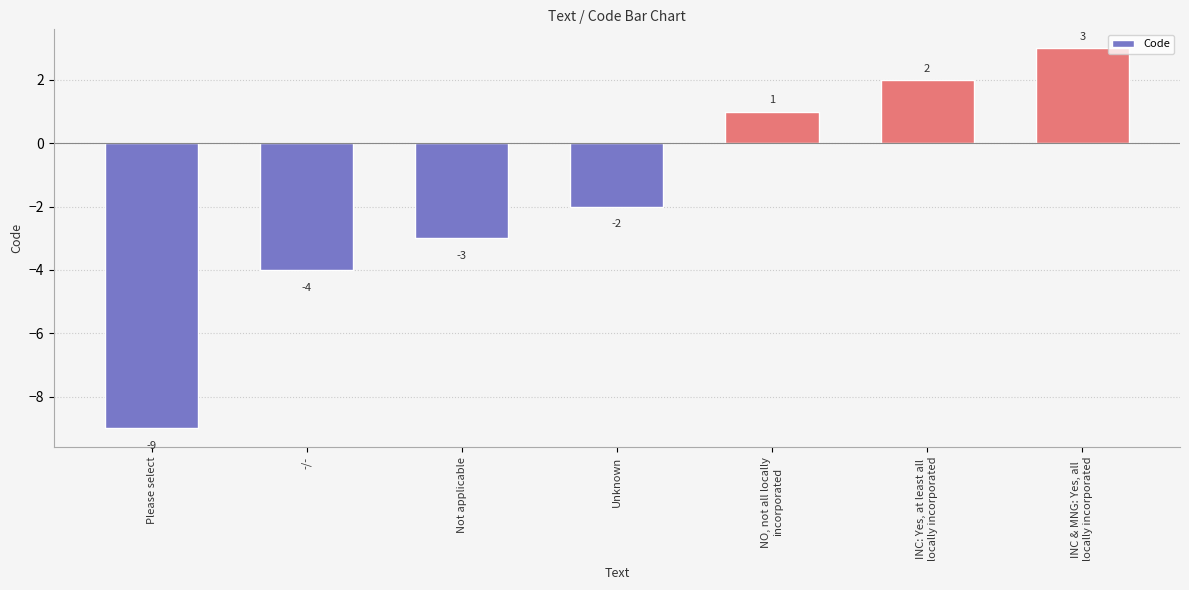

Reading left to right, list all the values displayed in this chart.

-9	-4	-3	-2	1	2	3